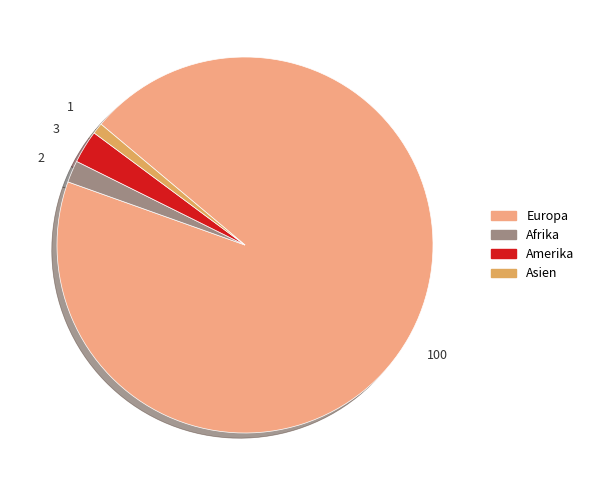

Is there any slice that represents more than half of the pie?

Yes